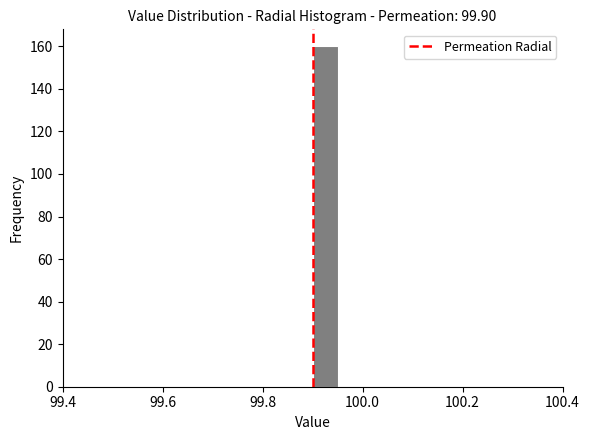

Around what value on the x-axis is the tallest bar? Give the approximate position of its centre, as read against the axis.

99.92